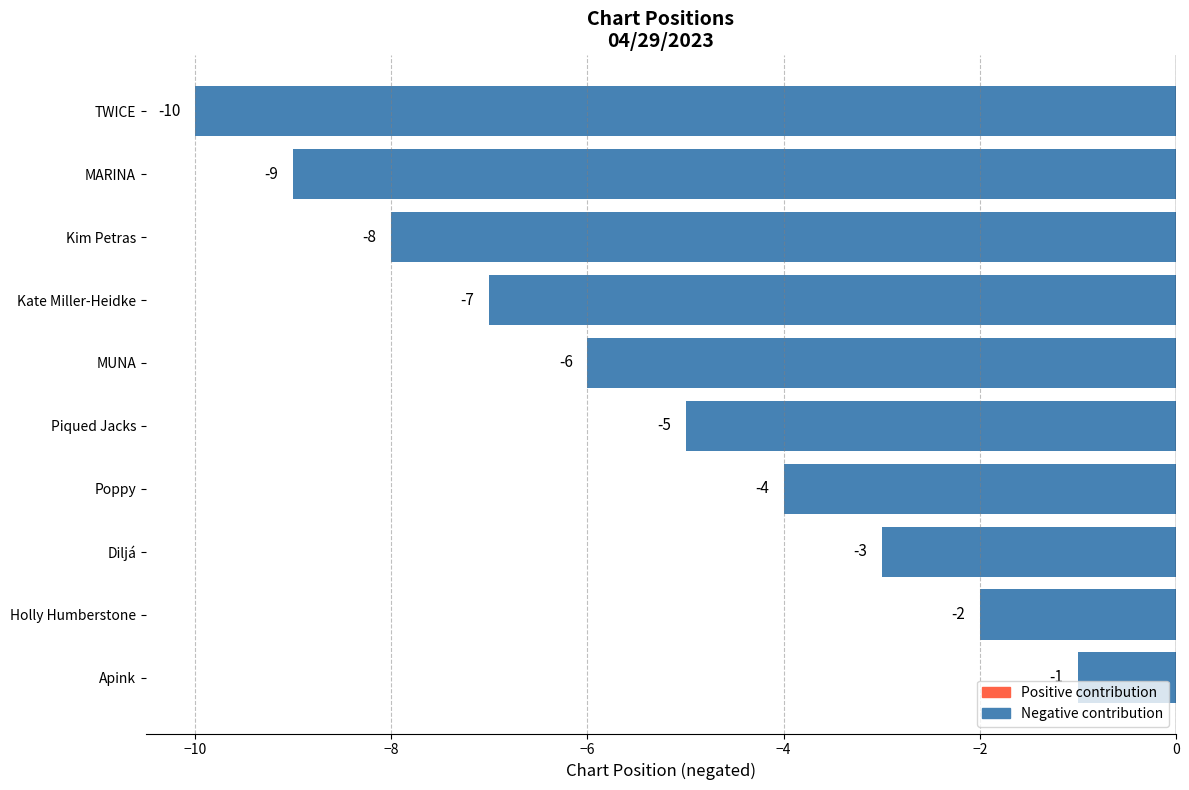

True or false: the data shows -4 at Diljá.

False